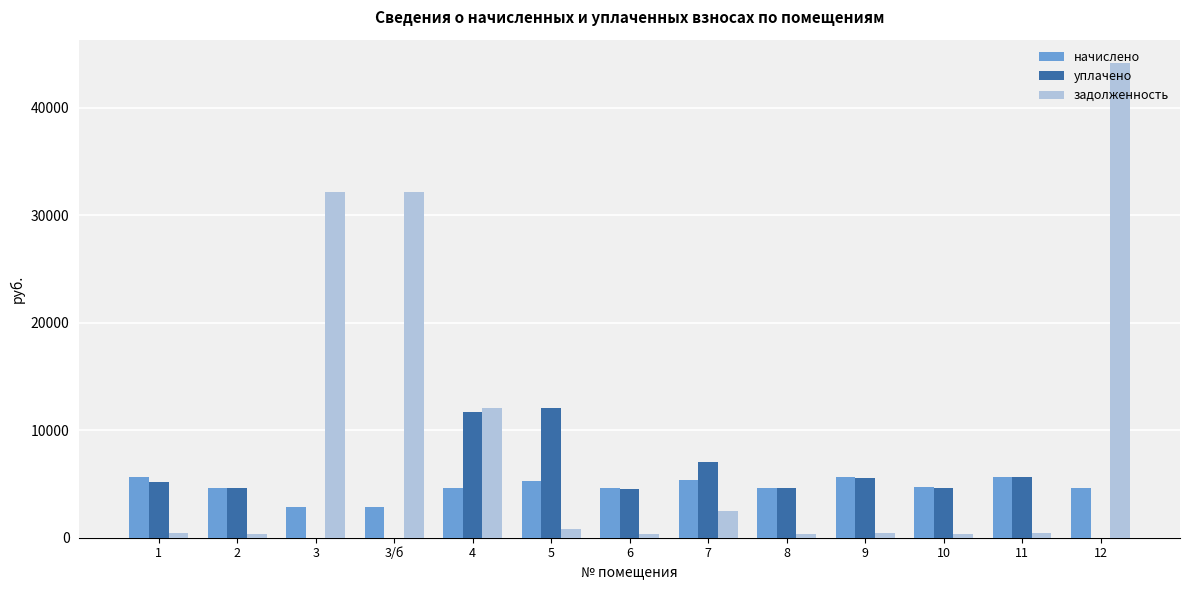

Is the value of задолженность at 6 greater than the value of начислено at 3?

No